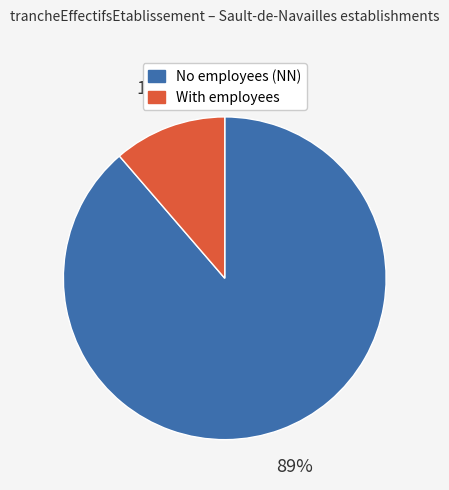

Is there a majority slice in this chart?

Yes